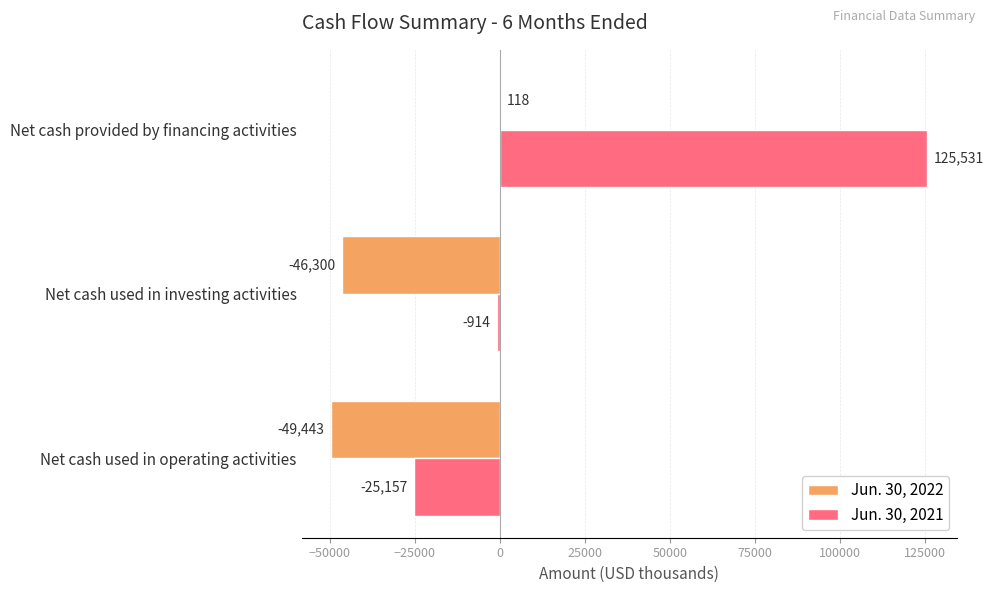

Which series changed the most between Net cash used in investing activities and Net cash provided by financing activities?

Jun. 30, 2021